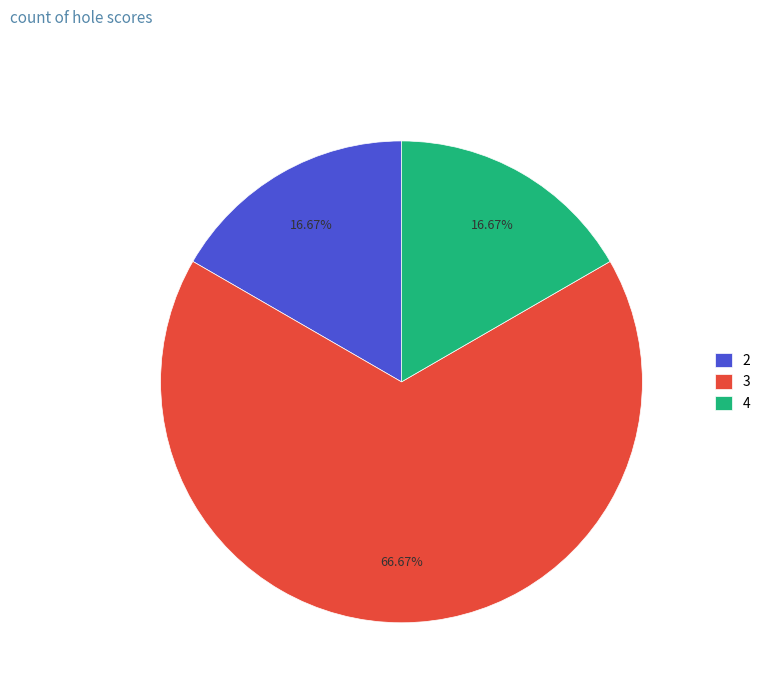

Do 3 and 4 together represent more than half of the pie?

Yes